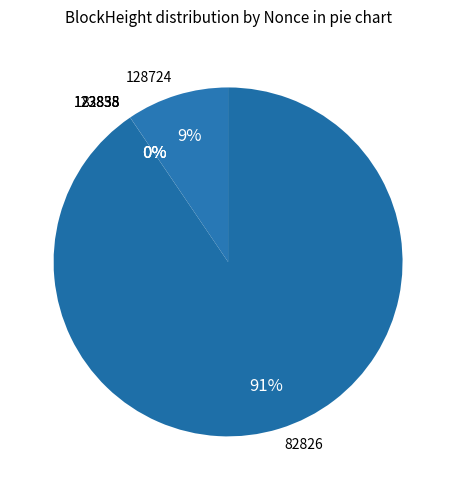

Which slice is the smallest?

82838